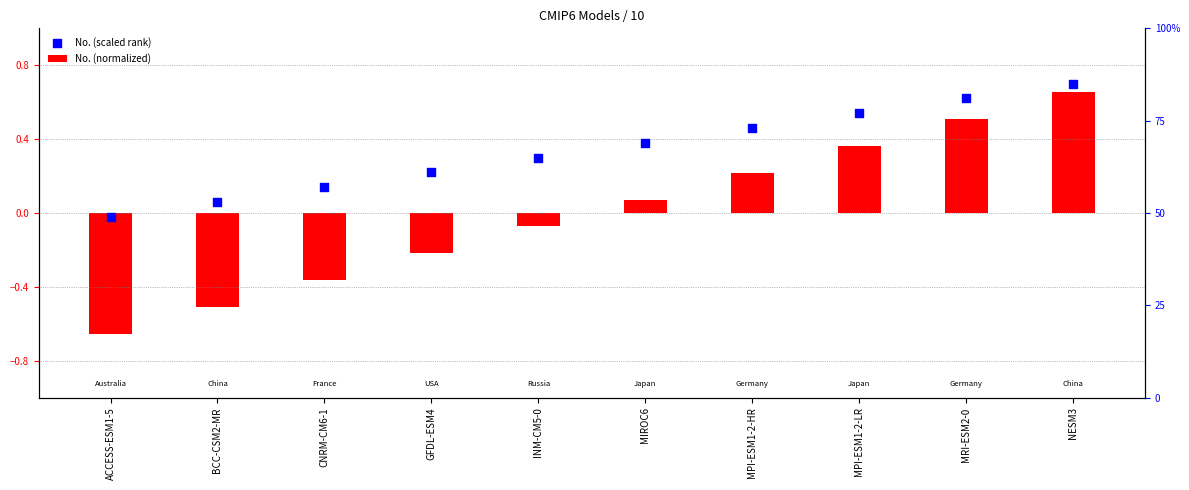

At how many categories does at least one series exceed 0?

9